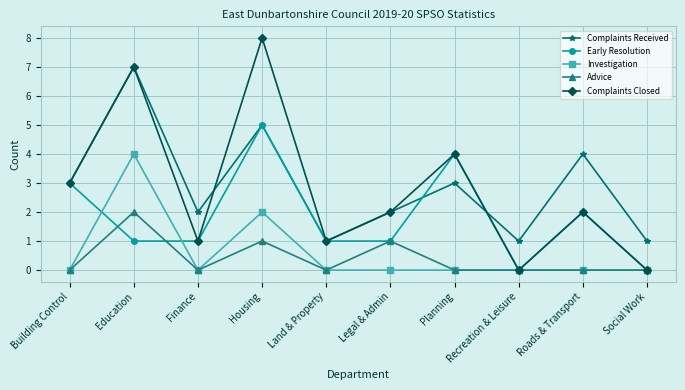

Rank the series by their maximum value, from highest to lowest.

Complaints Closed, Complaints Received, Early Resolution, Investigation, Advice